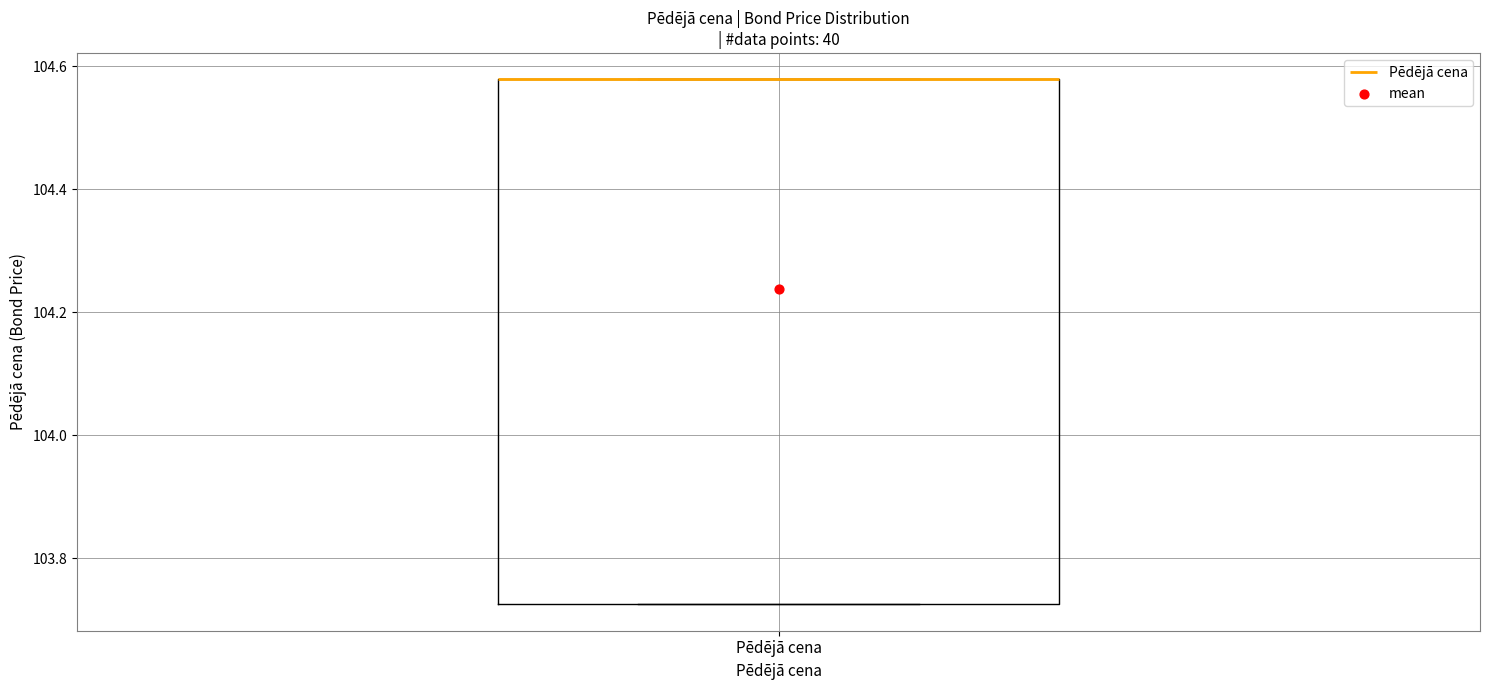

Read this box plot against the y-axis: the position of the median line, the range covered by the box, and the ends of both whiskers. The values are not printed on the chart, so give them approximately, as read against the axis.

median 104.58 (drawn on the box's upper edge), box 103.72 to 104.58, whiskers 103.72 to 104.58